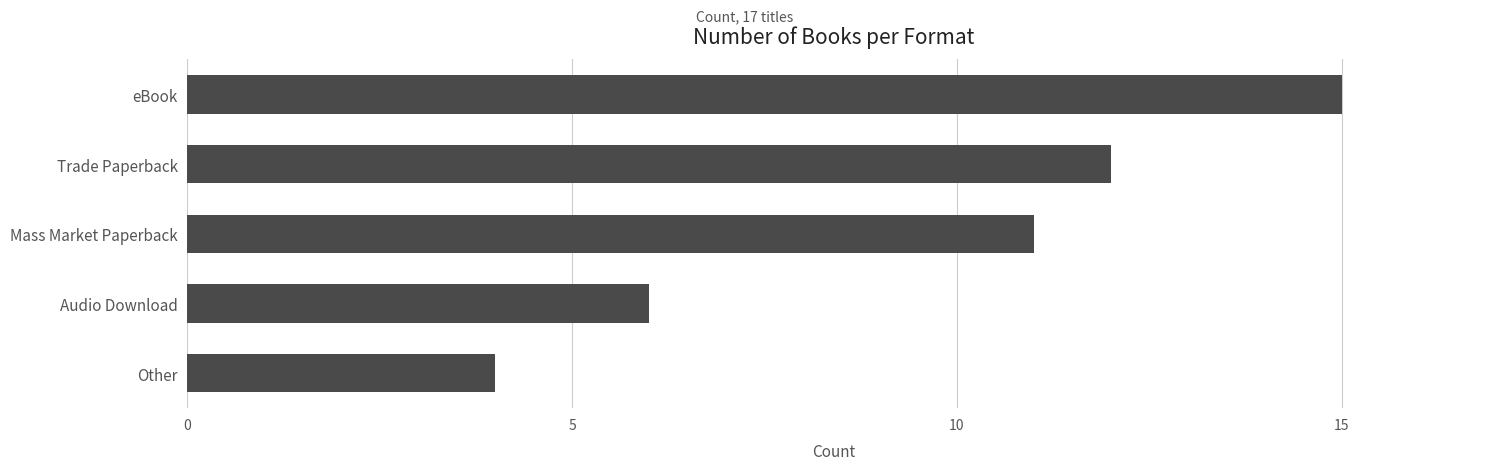

Is it true that the value at Mass Market Paperback is 11?

True